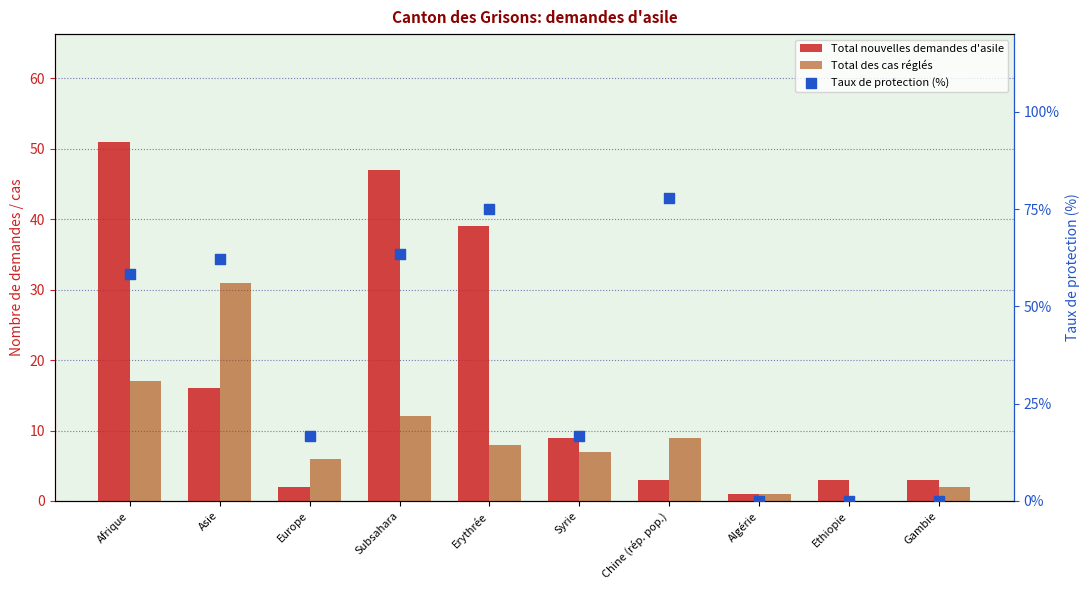

Which series has the widest spread of Y values?

Taux de protection (%)